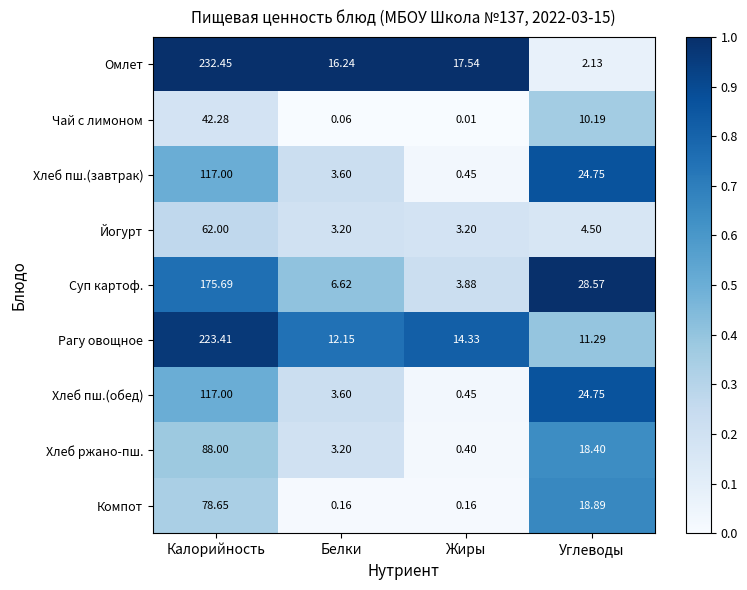

What is the difference between the highest and lowest values at Калорийность?

190.2